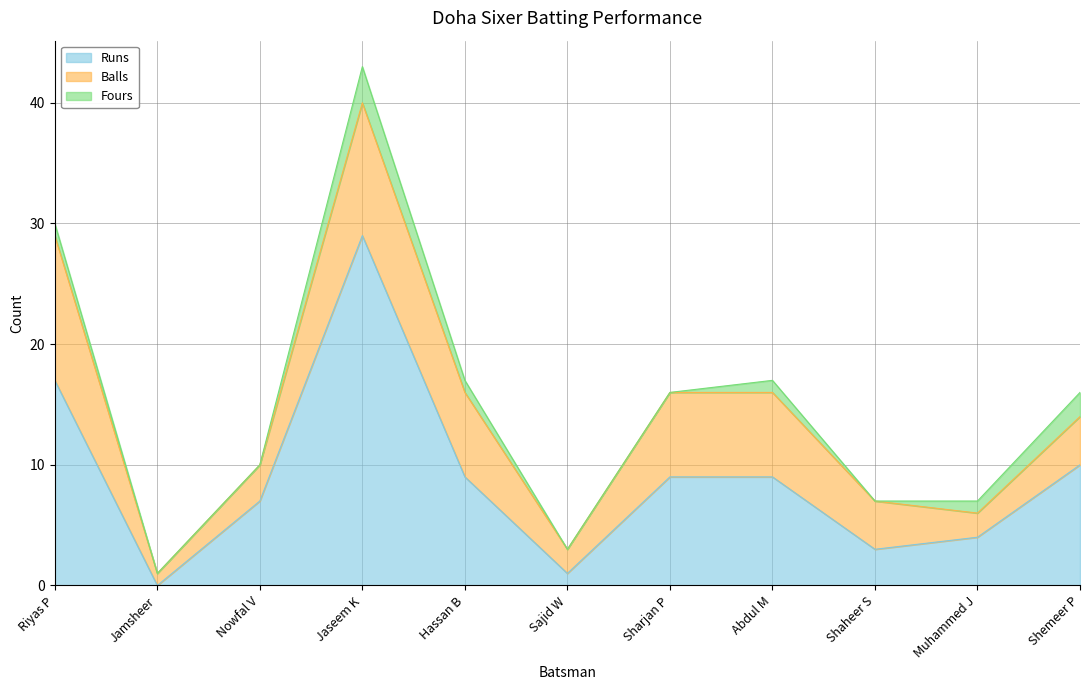

What position from the right is Sajid W?

6